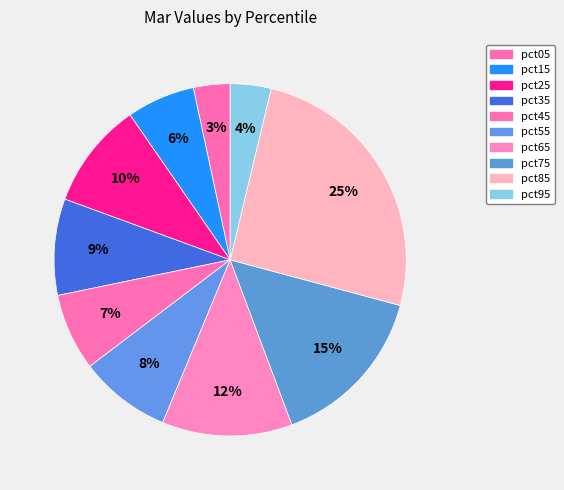

Do pct35 and pct15 together represent more than half of the pie?

No